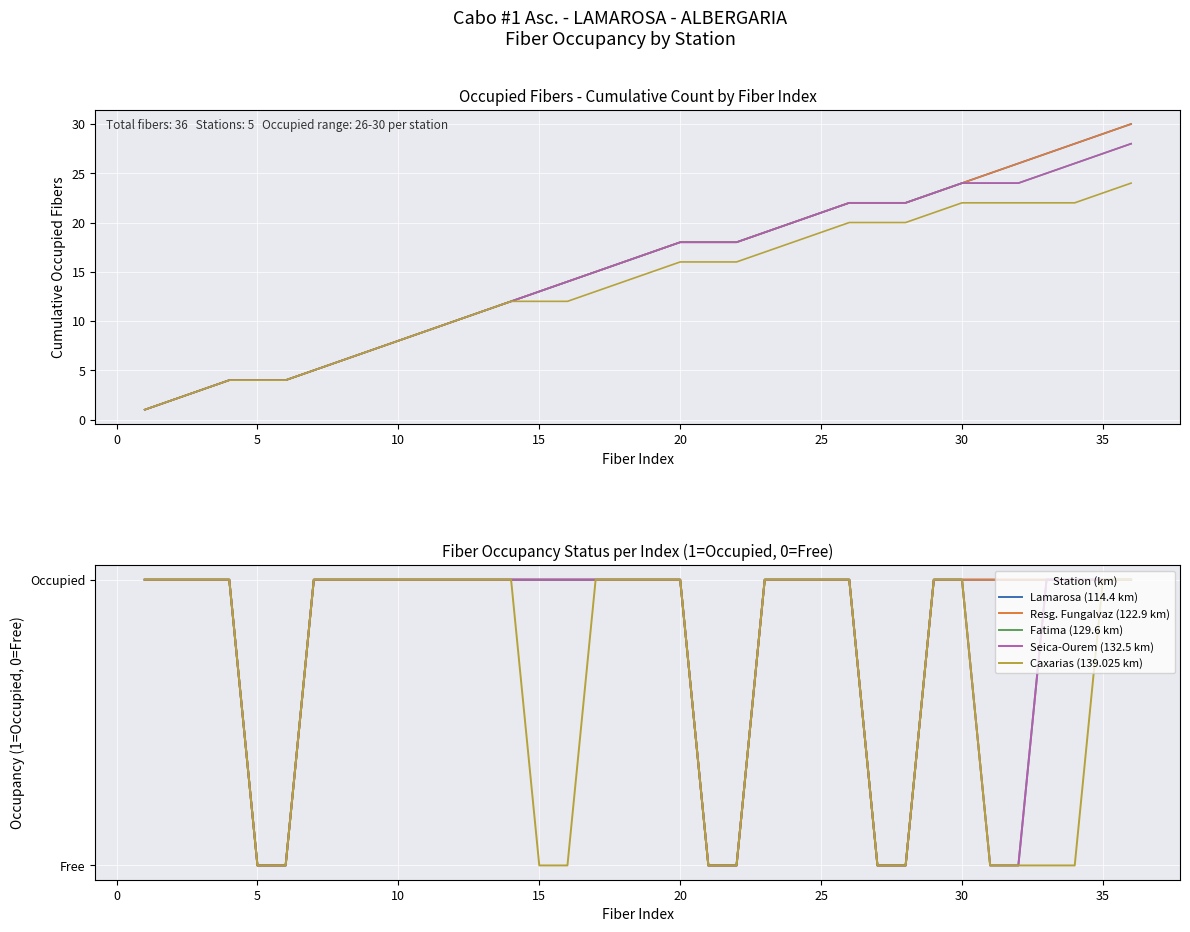

Does the chart display data point markers on the line(s)?

No